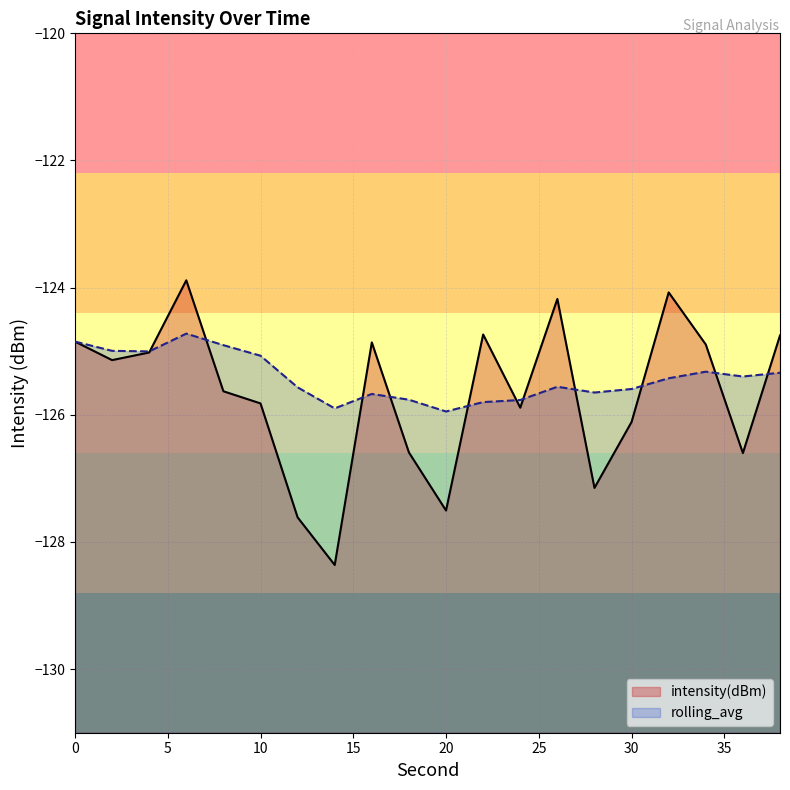

What is the greatest value displayed?

-123.9